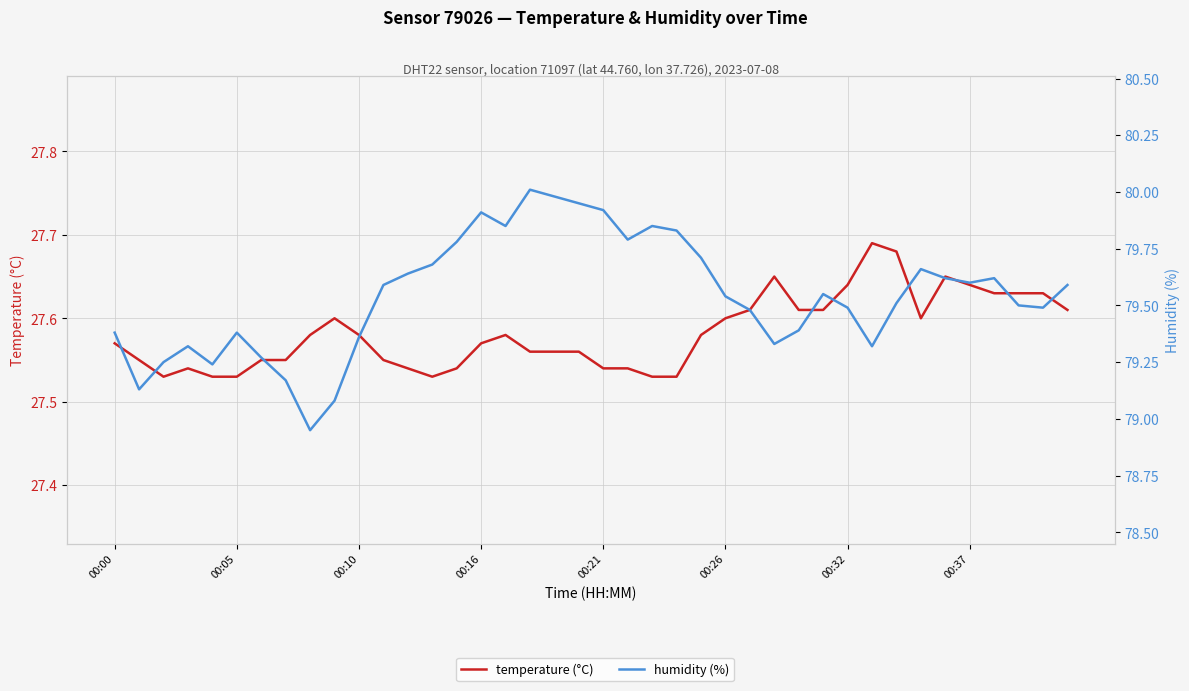

Rank the series at 28 from lowest to highest value.

temperature (°C), humidity (%)